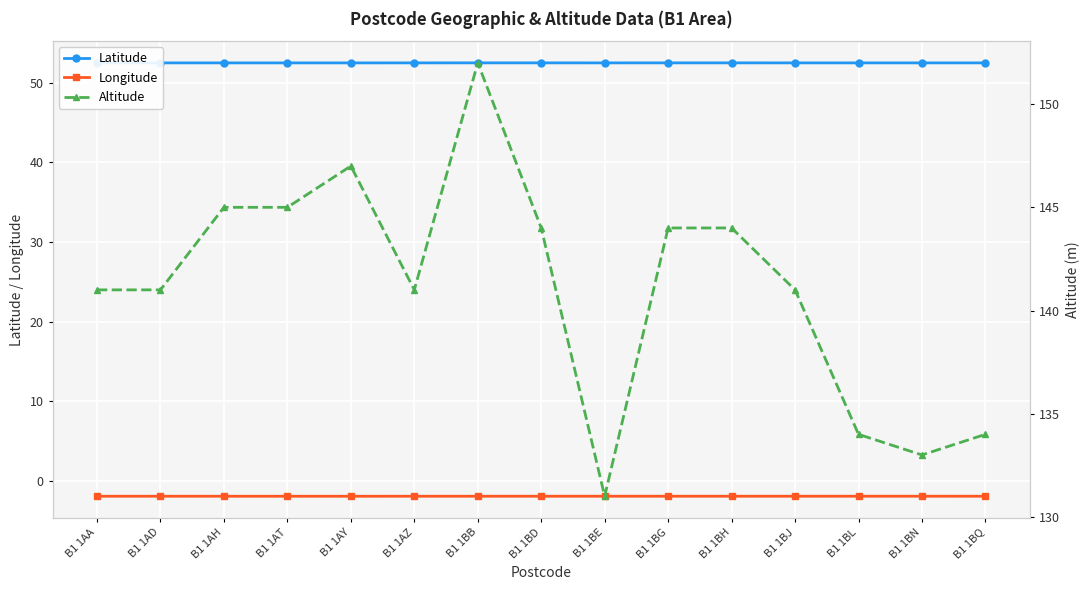

What value does the Latitude series have at B1 1BN?

52.5